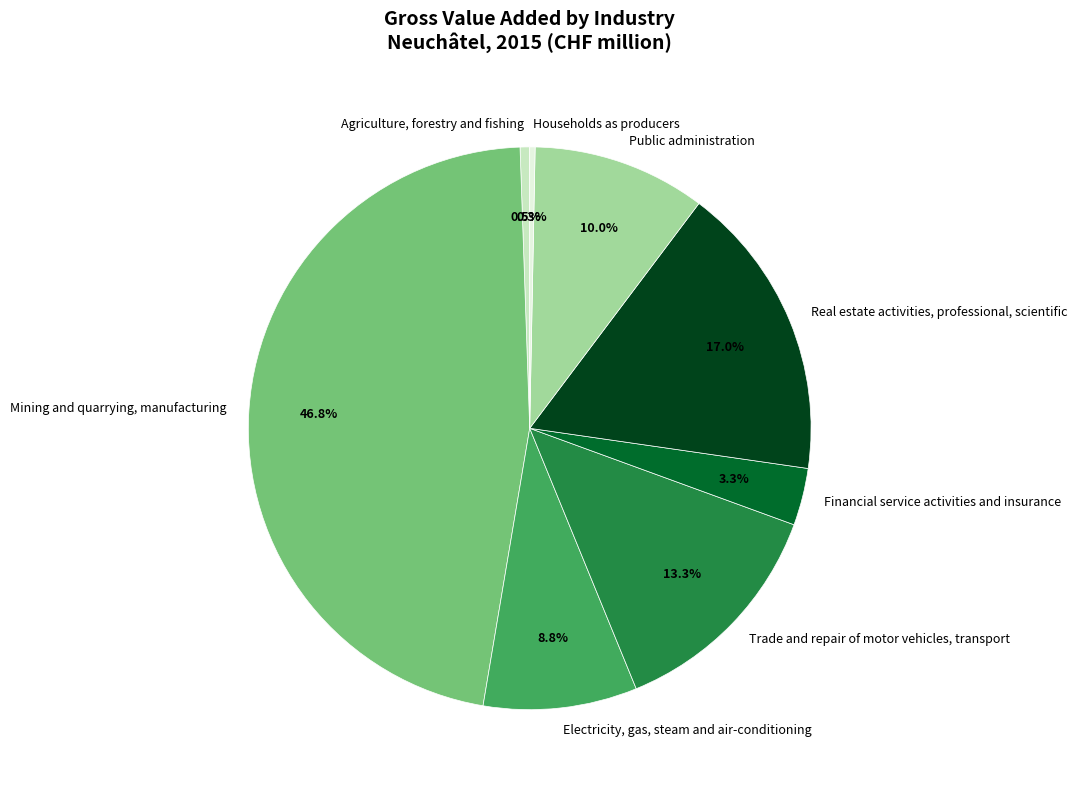

How many slices are in this pie chart?

8